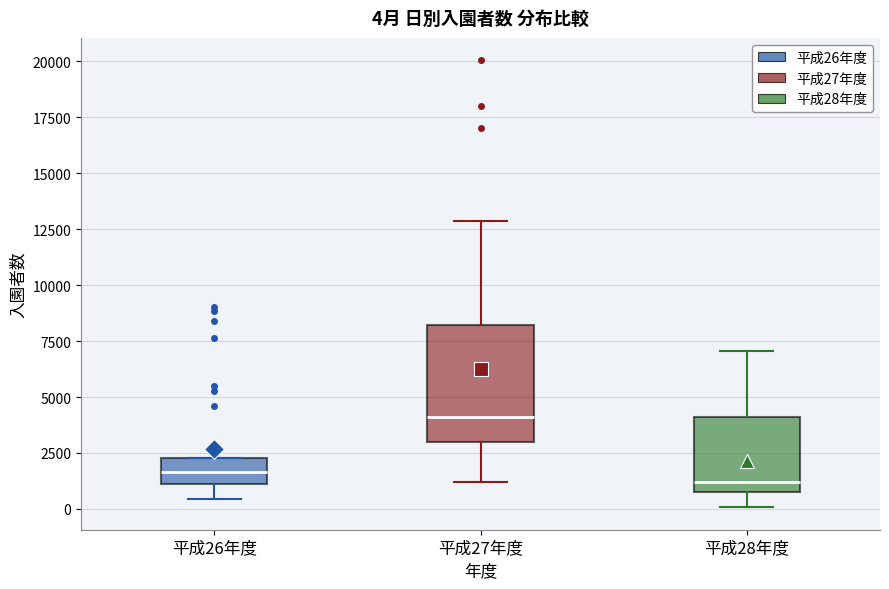

Comparing the boxes themselves (not the whiskers), which one is the tallest?

平成27年度